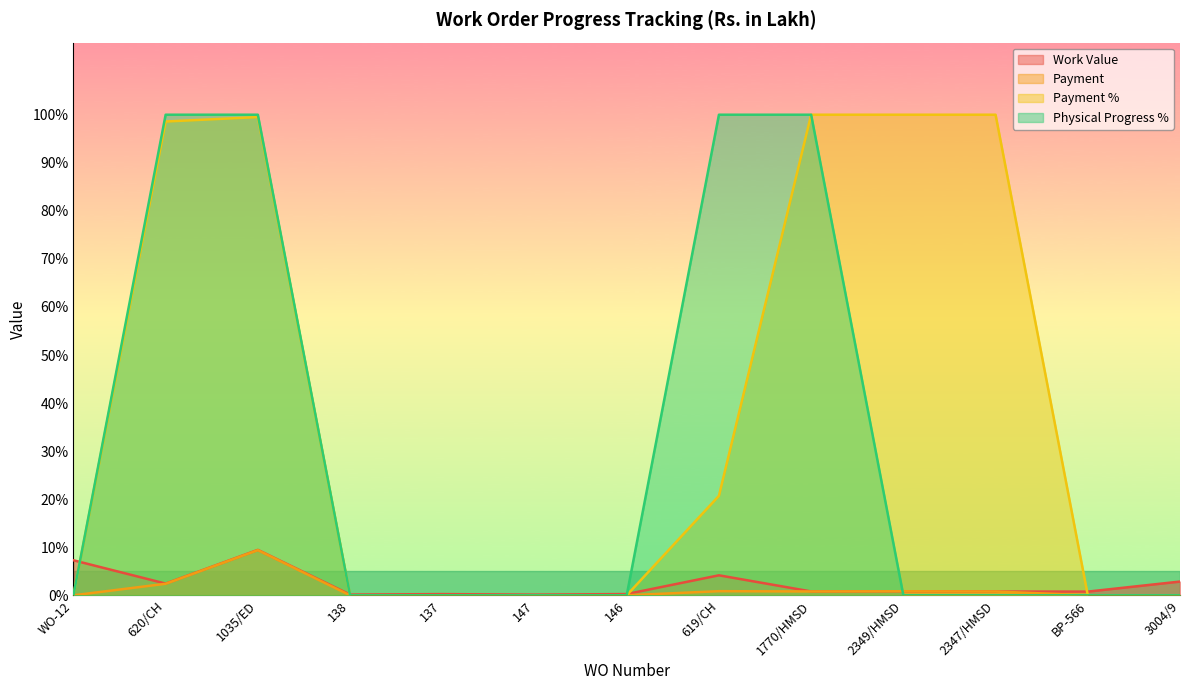

True or false: Payment % and Payment cross at least once.

False